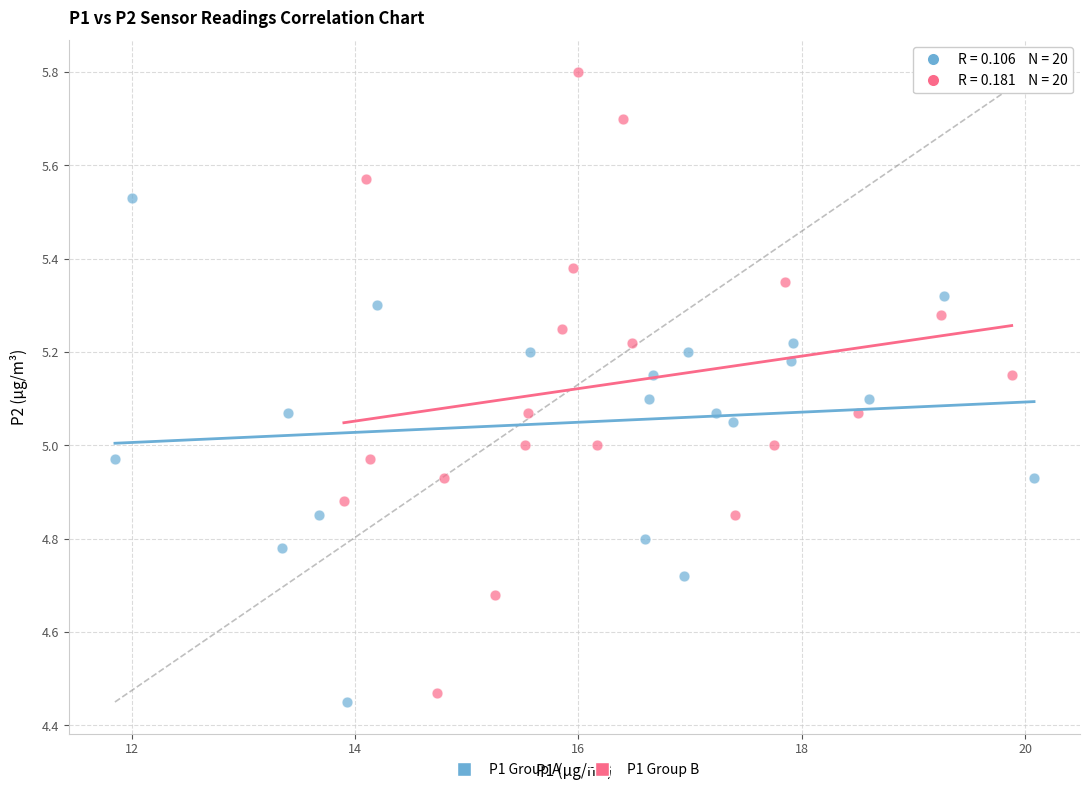

Which series has the largest Y range (max minus min)?

P1 Group B